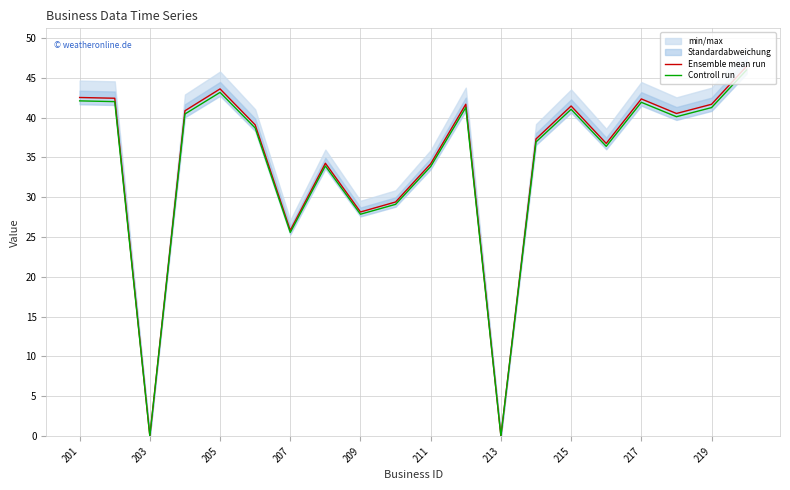

True or false: Controll run and Ensemble mean run cross at least once.

False